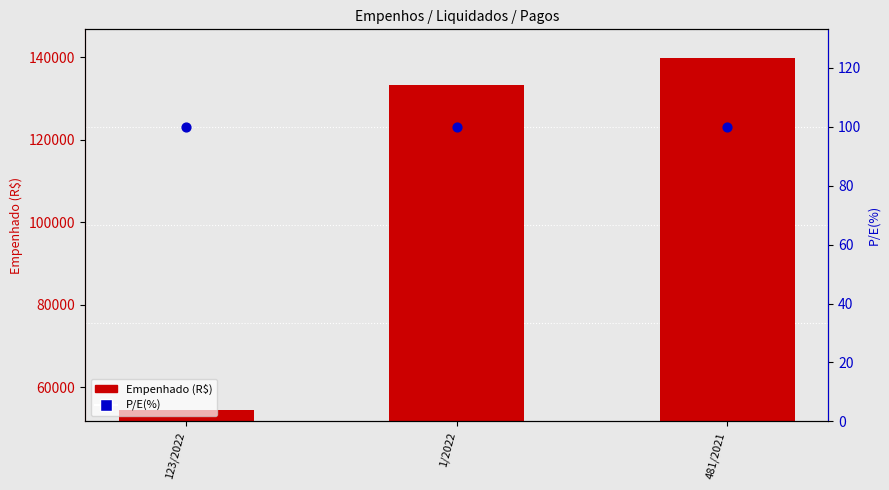

What are all the series names shown in the legend?

Empenhado (R$), P/E(%)